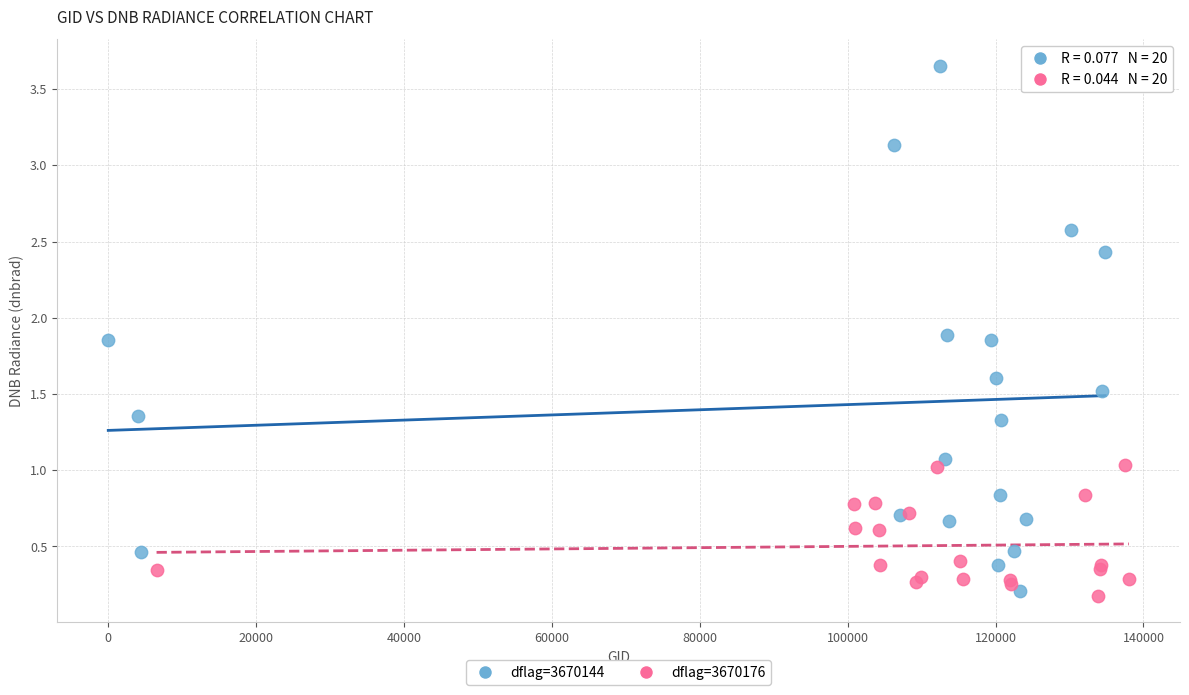

Which series has the widest spread of Y values?

dflag=3670144